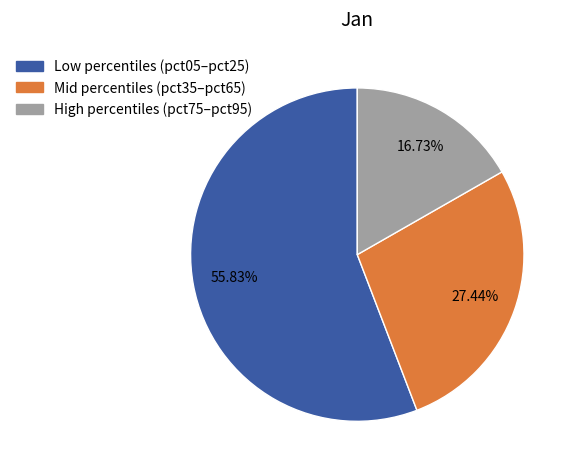

To the nearest percent, what is the difference between the largest and smallest slice percentages?

39%